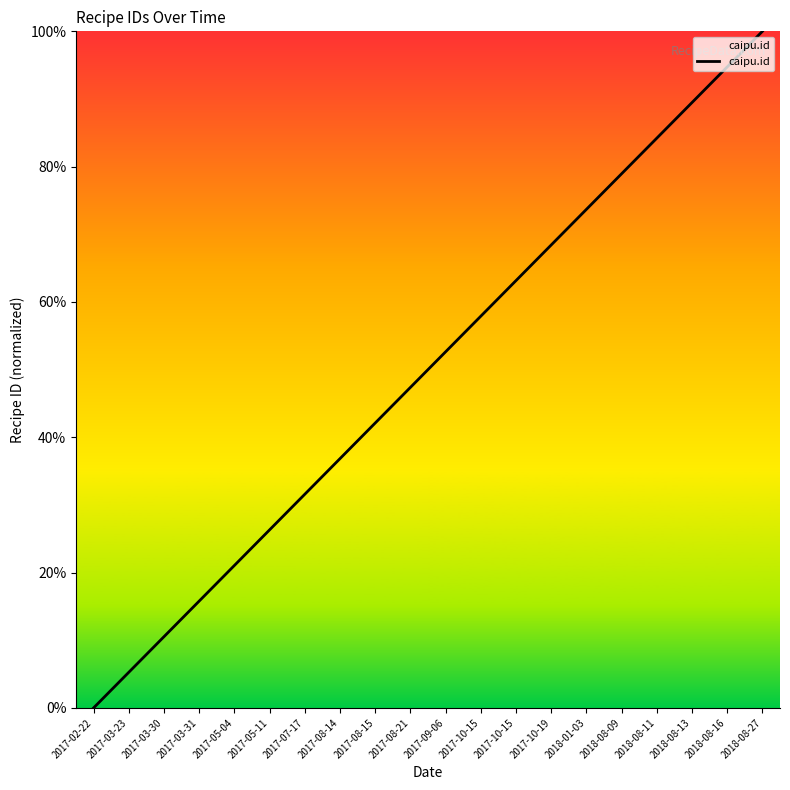

Reading left to right, what are all the values shown in this chart?

0.0	5.3	10.5	15.8	21.1	26.3	31.6	36.8	42.1	47.4	52.6	57.9	63.2	68.4	73.7	78.9	84.2	89.5	94.7	100.0